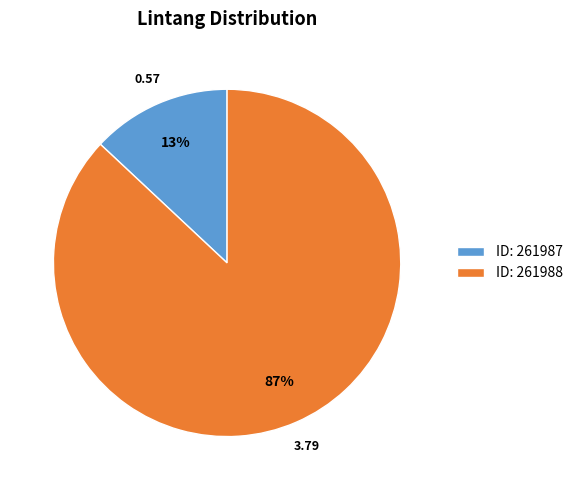

How many segments does this pie chart have?

2